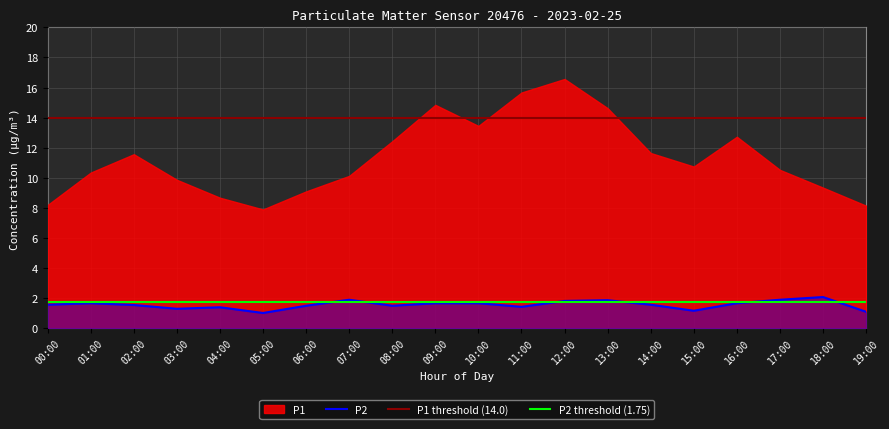

Does the chart display data point markers on the line(s)?

No